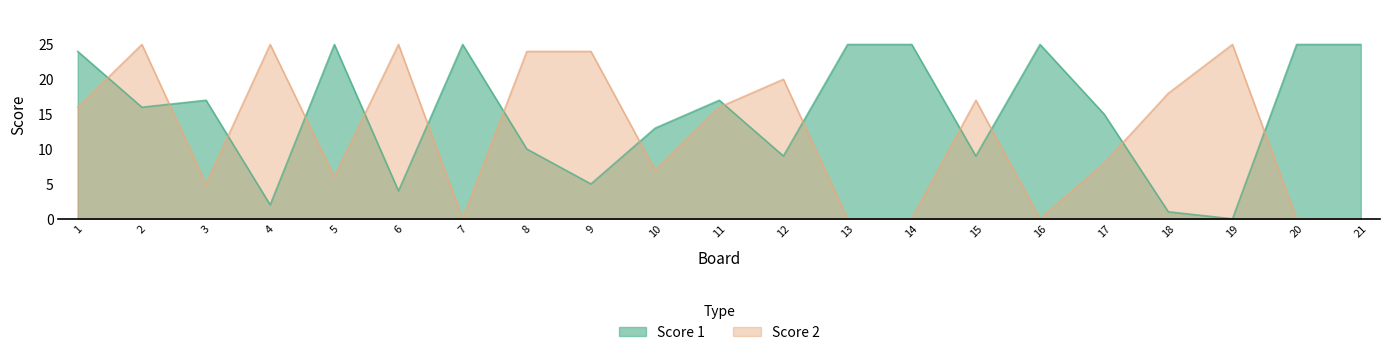

Reading left to right, extract all data points from this chart.

Score 1: 24	16	17	2	25	4	25	10	5	13	17	9	25	25	9	25	15	1	0	25	25
Score 2: 16	25	5	25	6	25	0	24	24	7	16	20	0	0	17	0	8	18	25	0	0